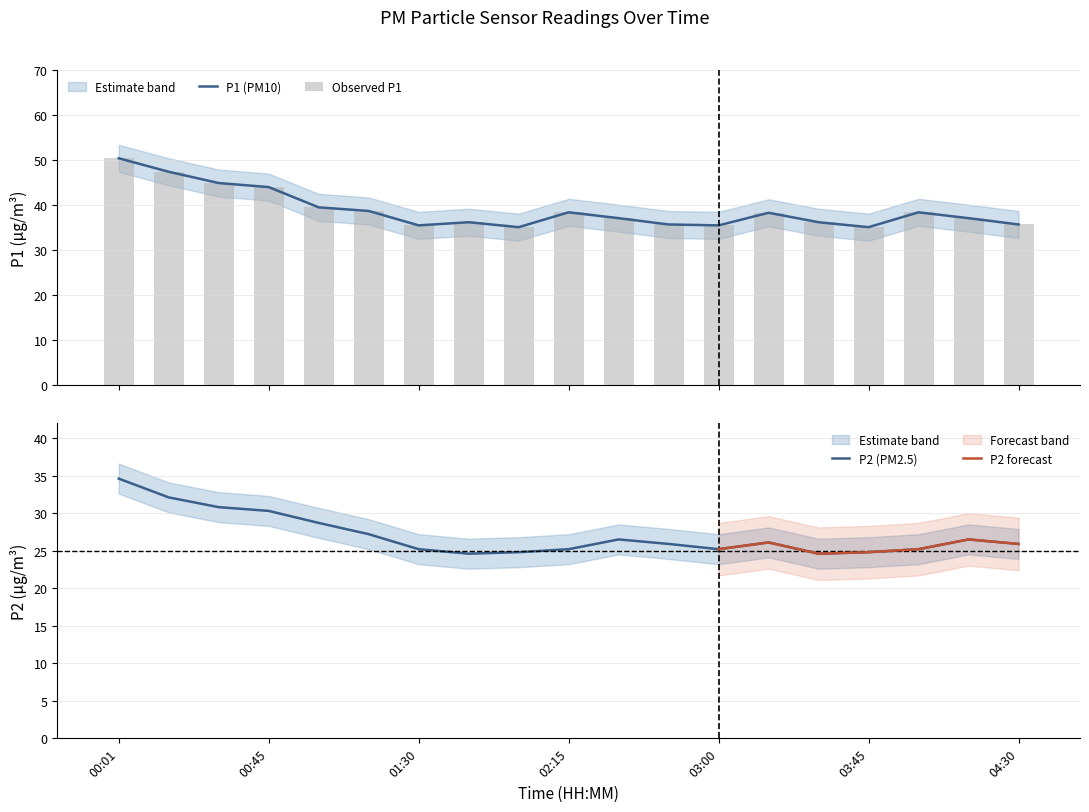

What value does the P2 series have at 03:45?

24.8